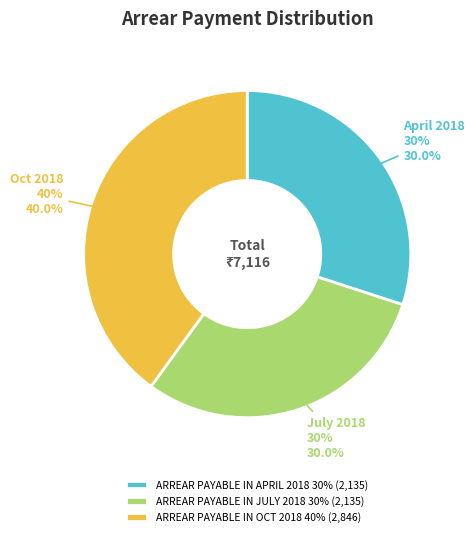

Count the number of slices in the pie.

3